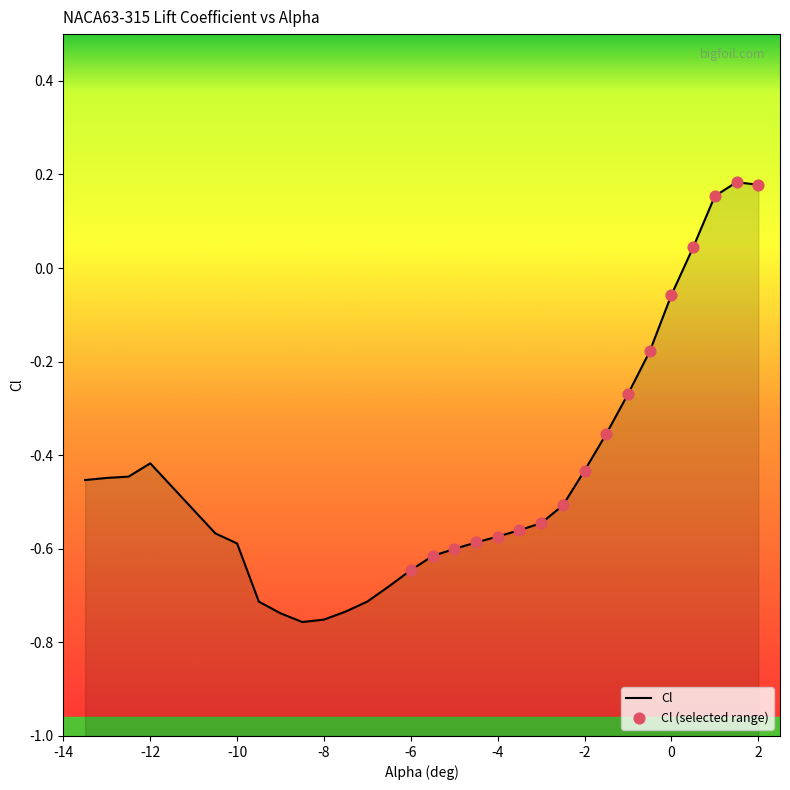

Which has a higher value, -6.5 or -9.5?

-6.5